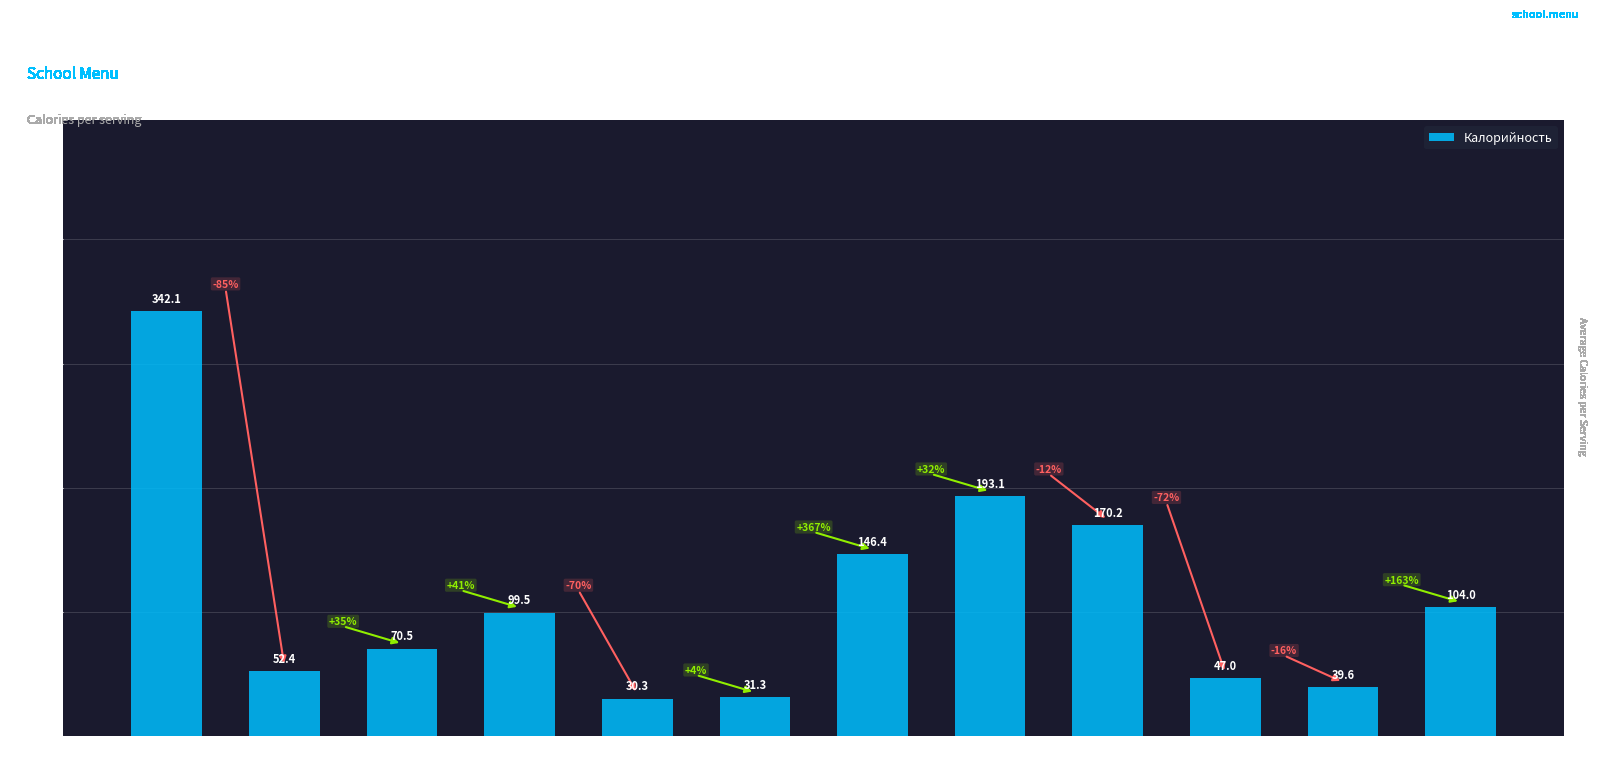

What is the maximum value shown in the chart?

342.1